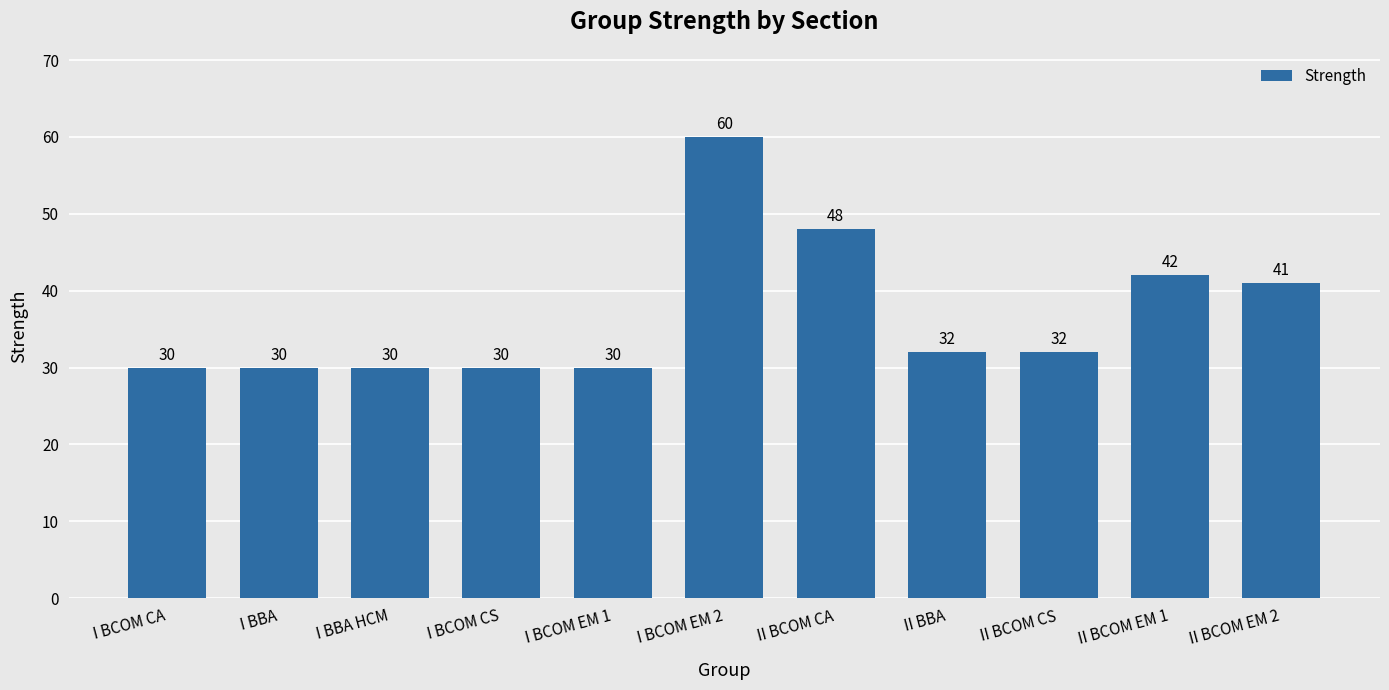

At which label does the data first exceed 32?

I BCOM EM 2